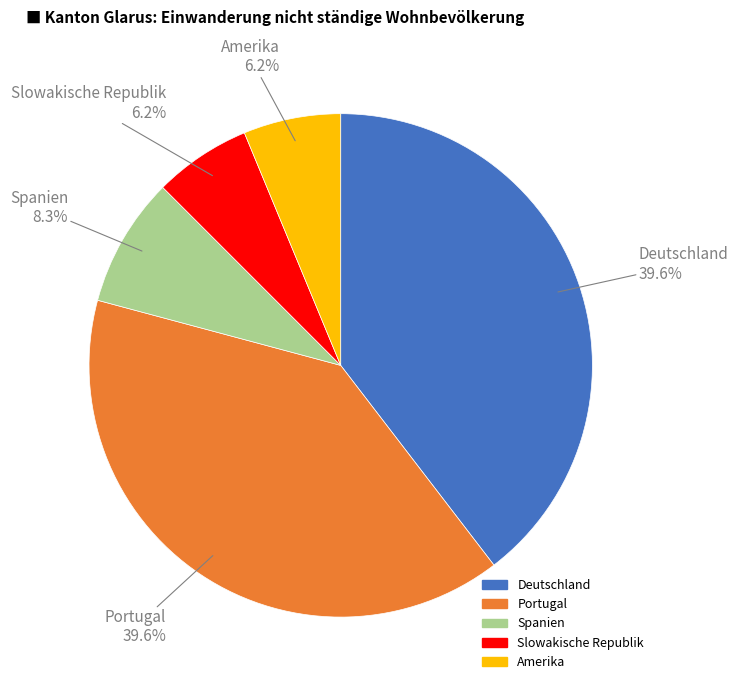

Does any single category account for the majority?

No